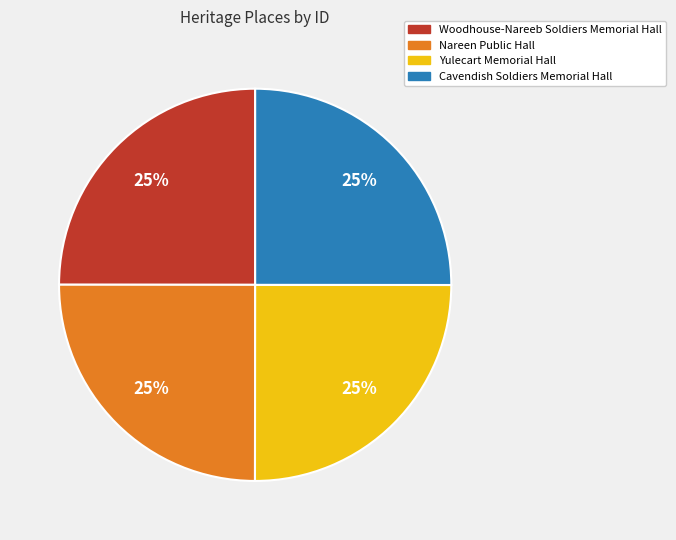

Does any single category account for the majority?

No